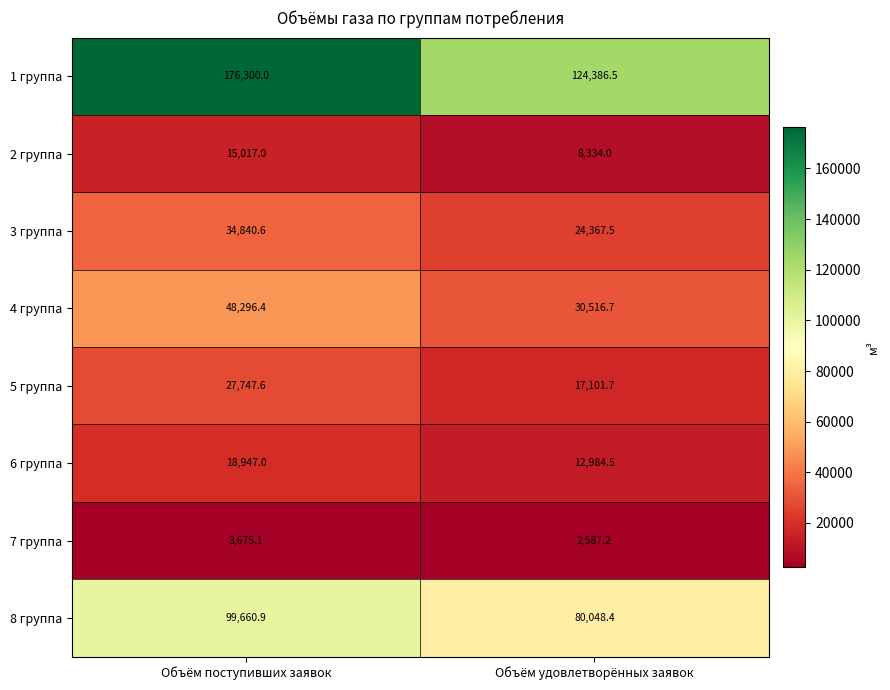

What is the greatest value displayed?

176300.0